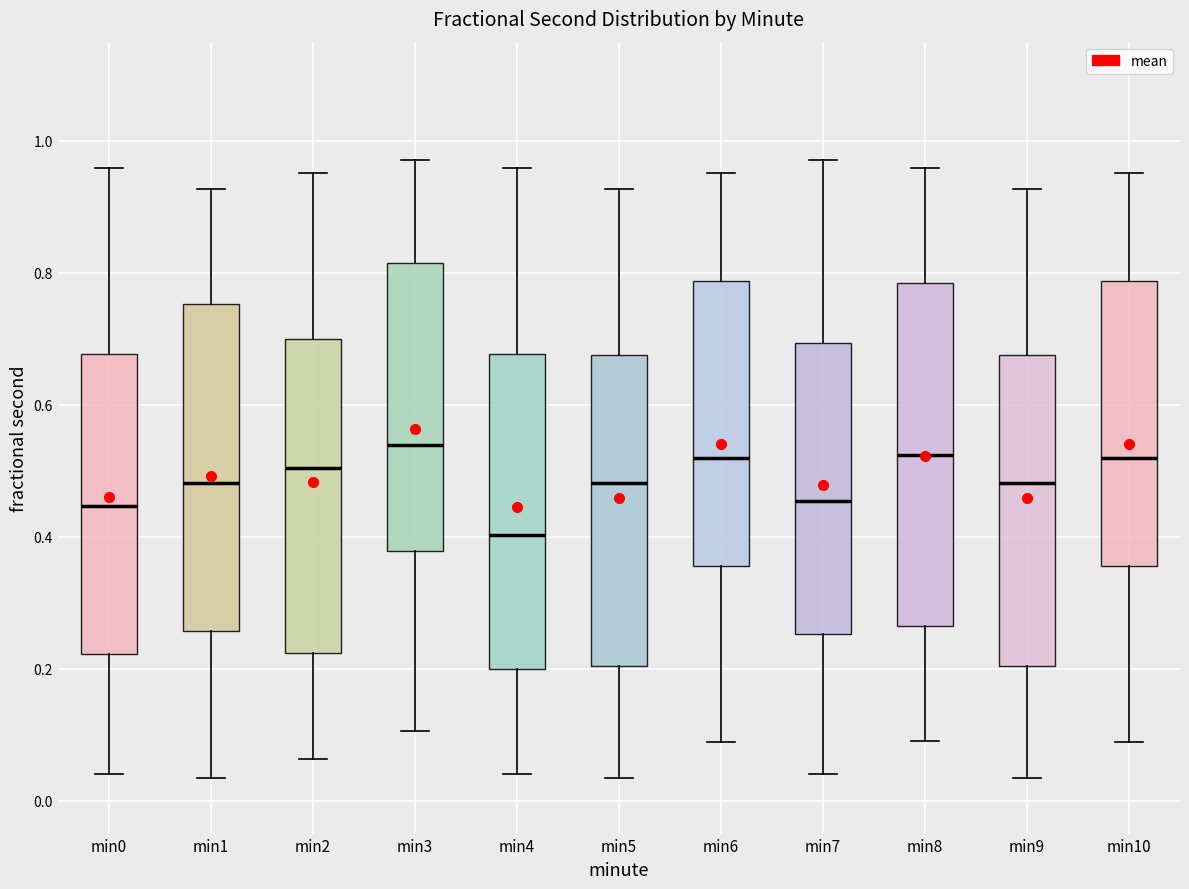

Reading left to right, read every box against the y-axis: the position of its median line, the range the box covers, and the ends of its whiskers. The values are not printed on the chart, so give them approximately, as read against the axis.

min0: median 0.44, box 0.22 to 0.68, whiskers 0.04 to 0.96
min1: median 0.48, box 0.26 to 0.76, whiskers 0.04 to 0.92
min2: median 0.50, box 0.22 to 0.70, whiskers 0.06 to 0.96
min3: median 0.54, box 0.38 to 0.82, whiskers 0.10 to 0.98
min4: median 0.40, box 0.20 to 0.68, whiskers 0.04 to 0.96
min5: median 0.48, box 0.20 to 0.68, whiskers 0.04 to 0.92
min6: median 0.52, box 0.36 to 0.78, whiskers 0.08 to 0.96
min7: median 0.46, box 0.26 to 0.70, whiskers 0.04 to 0.98
min8: median 0.52, box 0.26 to 0.78, whiskers 0.08 to 0.96
min9: median 0.48, box 0.20 to 0.68, whiskers 0.04 to 0.92
min10: median 0.52, box 0.36 to 0.78, whiskers 0.08 to 0.96